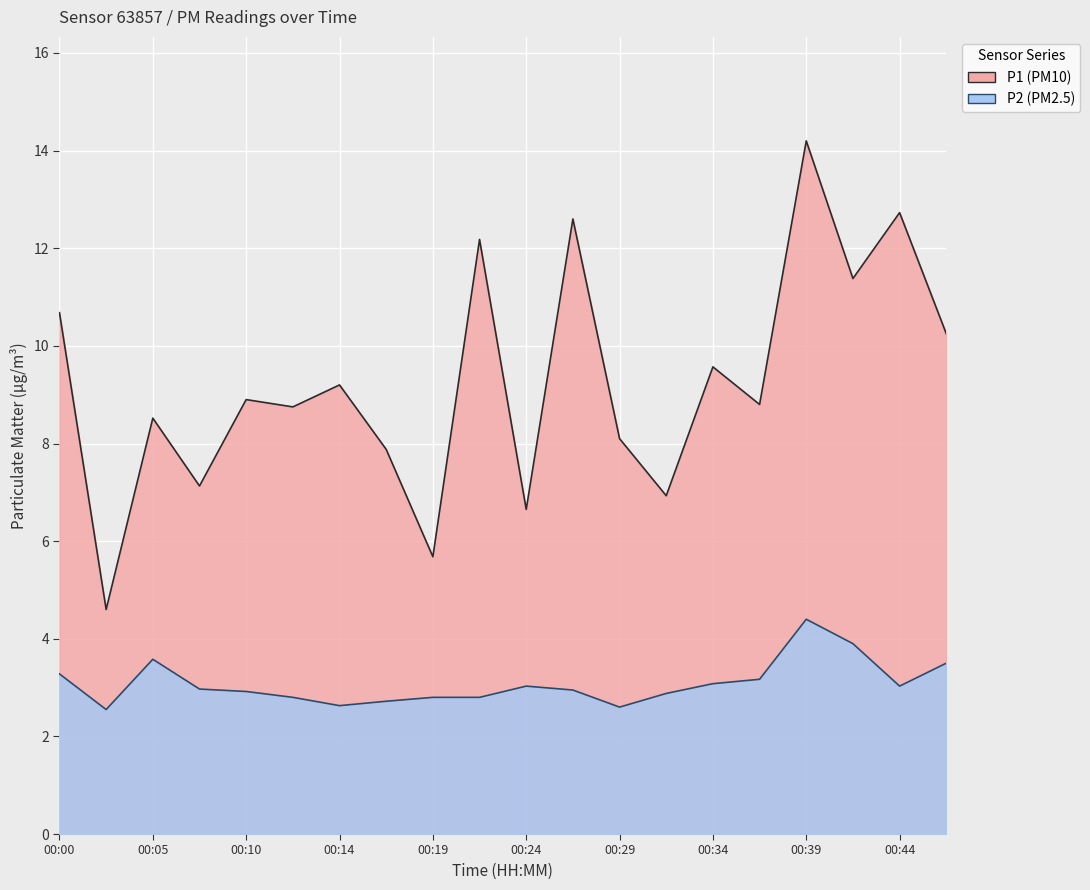

What is the difference between the highest and lowest values at 00:29?

5.5